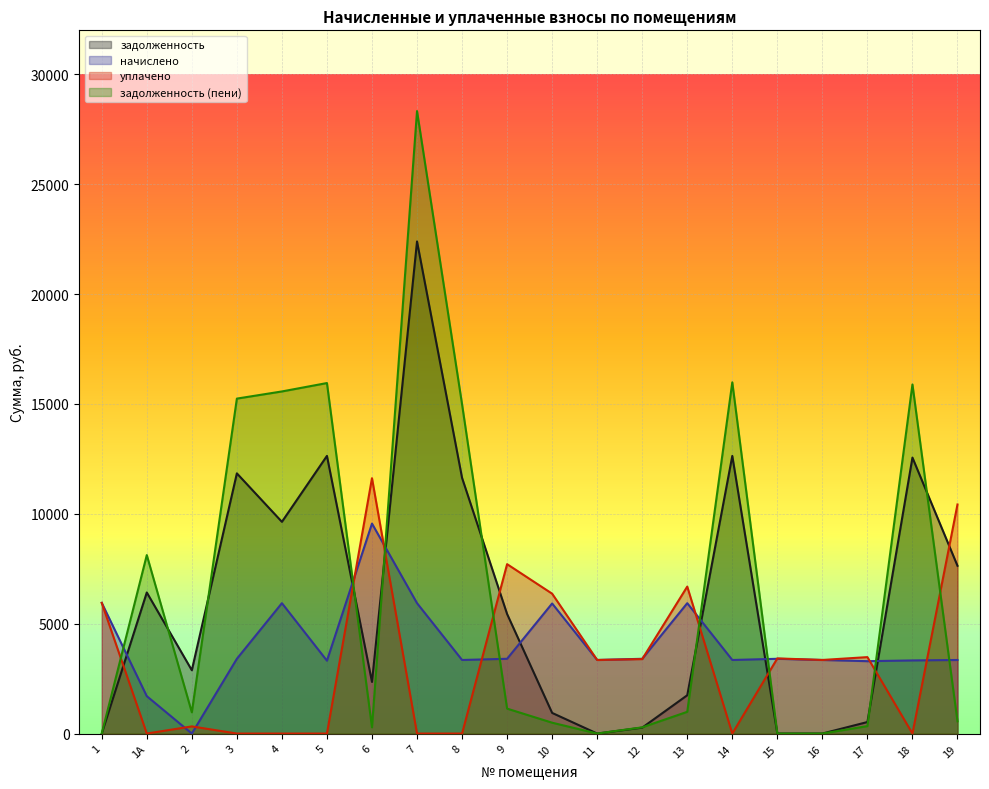

What is the label of the 2nd point from the right?

18